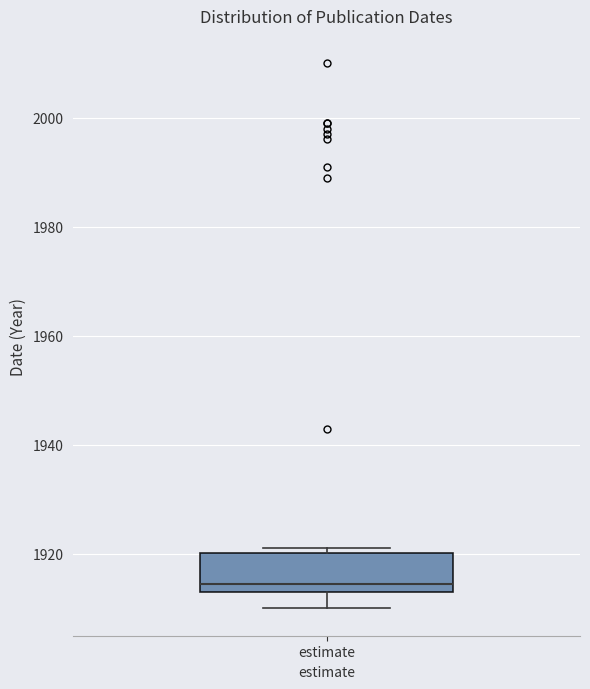

Transcribe this box plot: give where the median line is, the range the box spans, and where the two whiskers end, as read against the y-axis. The values are not printed on the chart, so give them approximately, as read against the axis.

median 1914 (just above the box's lower edge), box 1914 to 1920, whiskers 1910 to 1922